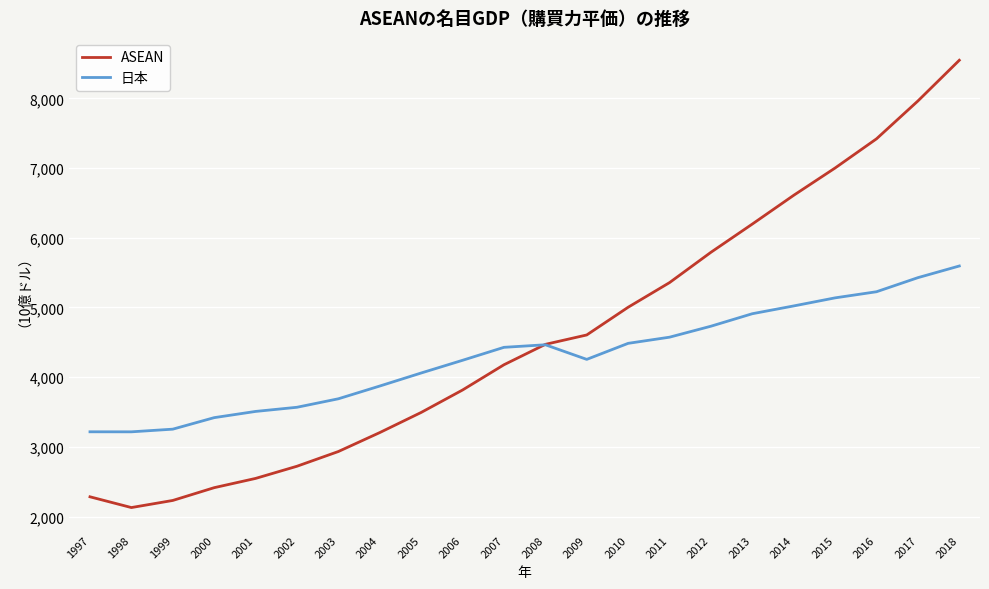

Which label corresponds to the largest value in the chart?

2018